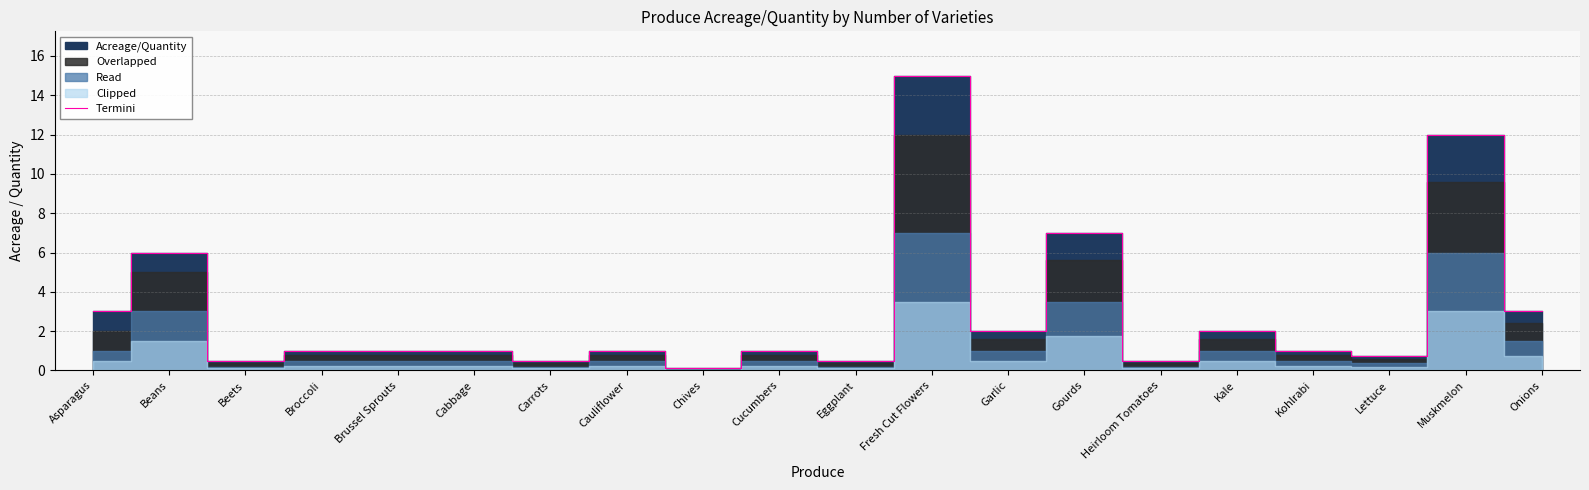

Reading left to right, extract all data points from this chart.

3.0	6.0	0.5	1.0	1.0	1.0	0.5	1.0	0.1	1.0	0.5	15.0	2.0	7.0	0.5	2.0	1.0	0.8	12.0	3.0